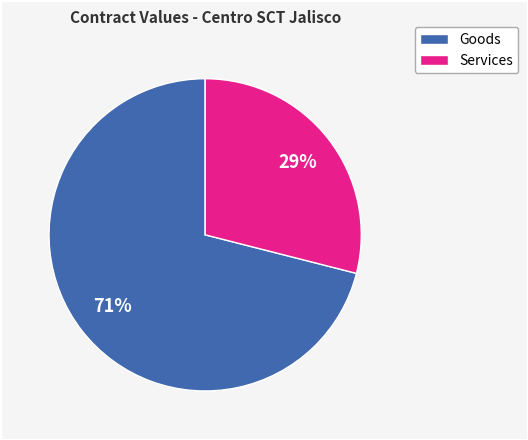

Is there a majority slice in this chart?

Yes